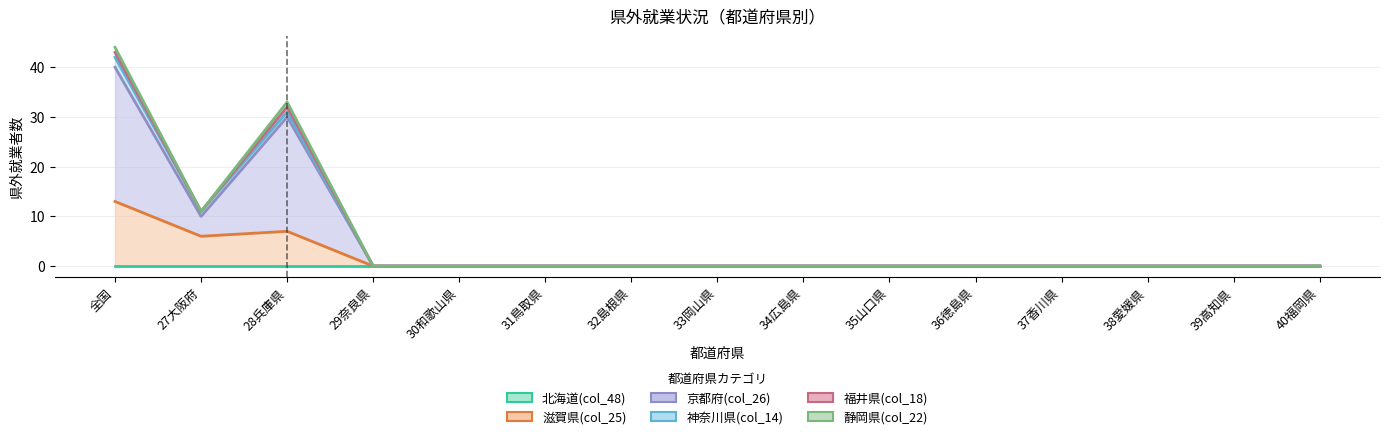

Is the value of 滋賀県(col_25) at 34広島県 greater than the value of 北海道(col_48) at 31鳥取県?

No